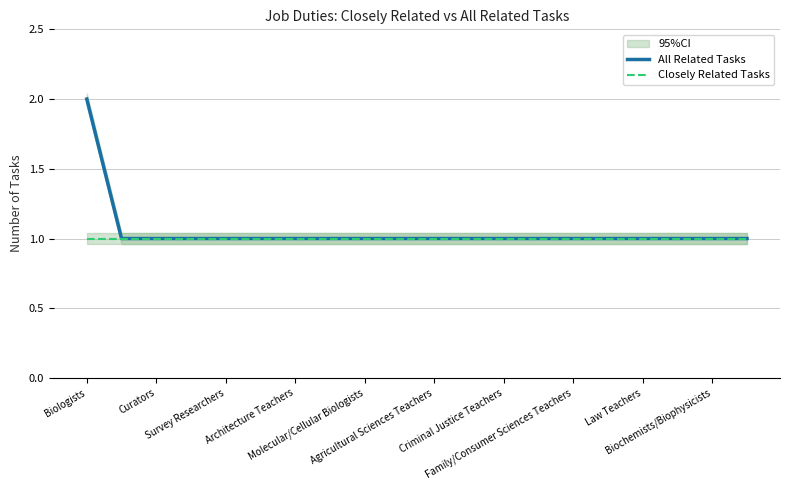

Does the chart display data point markers on the line(s)?

No